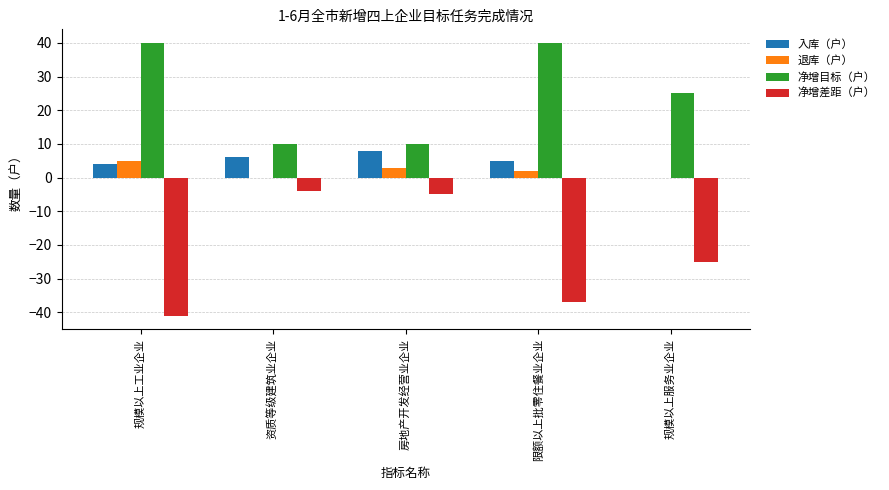

What is the maximum value for 退库（户）?

5